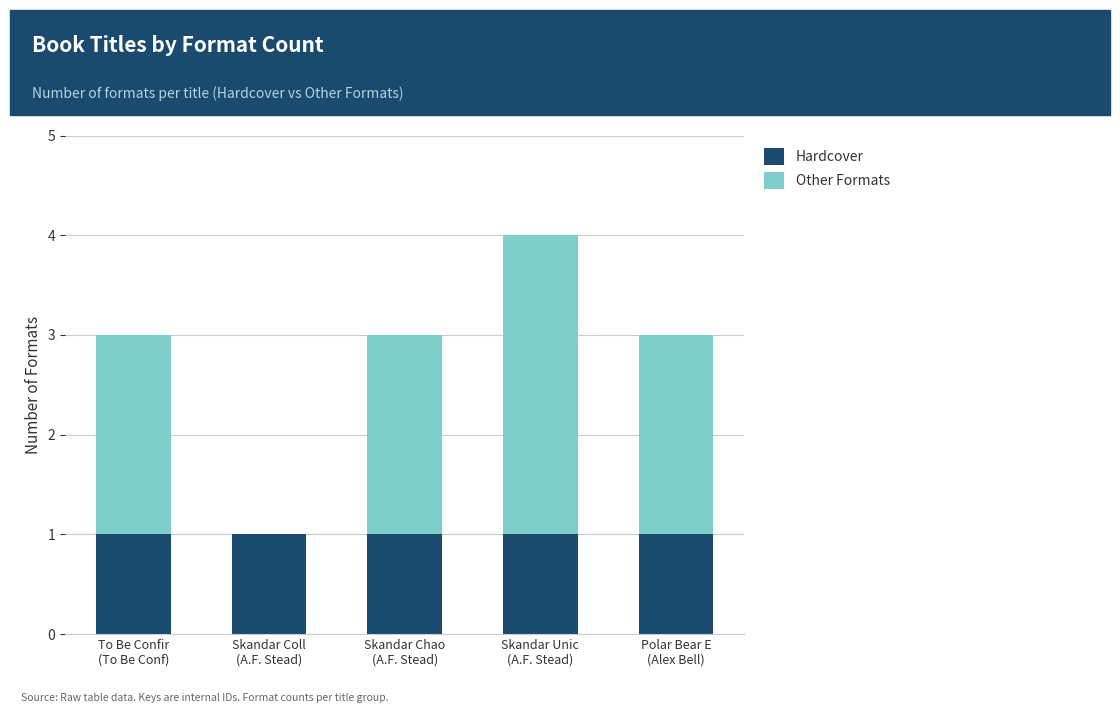

What is the sum of all Hardcover values?

5